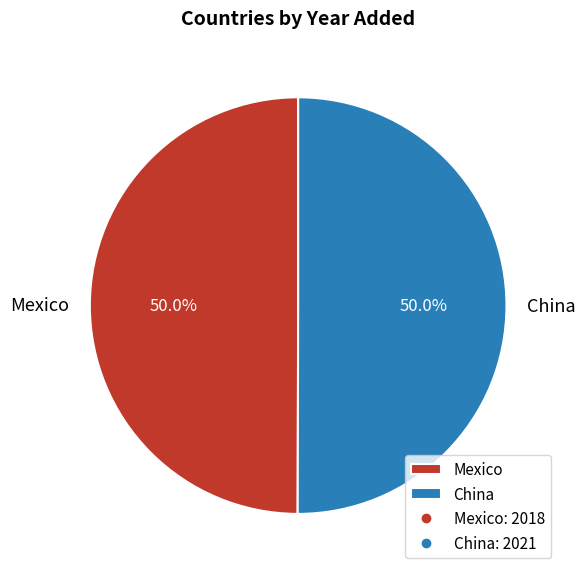

What percentage do Mexico and China together represent?

100.0%